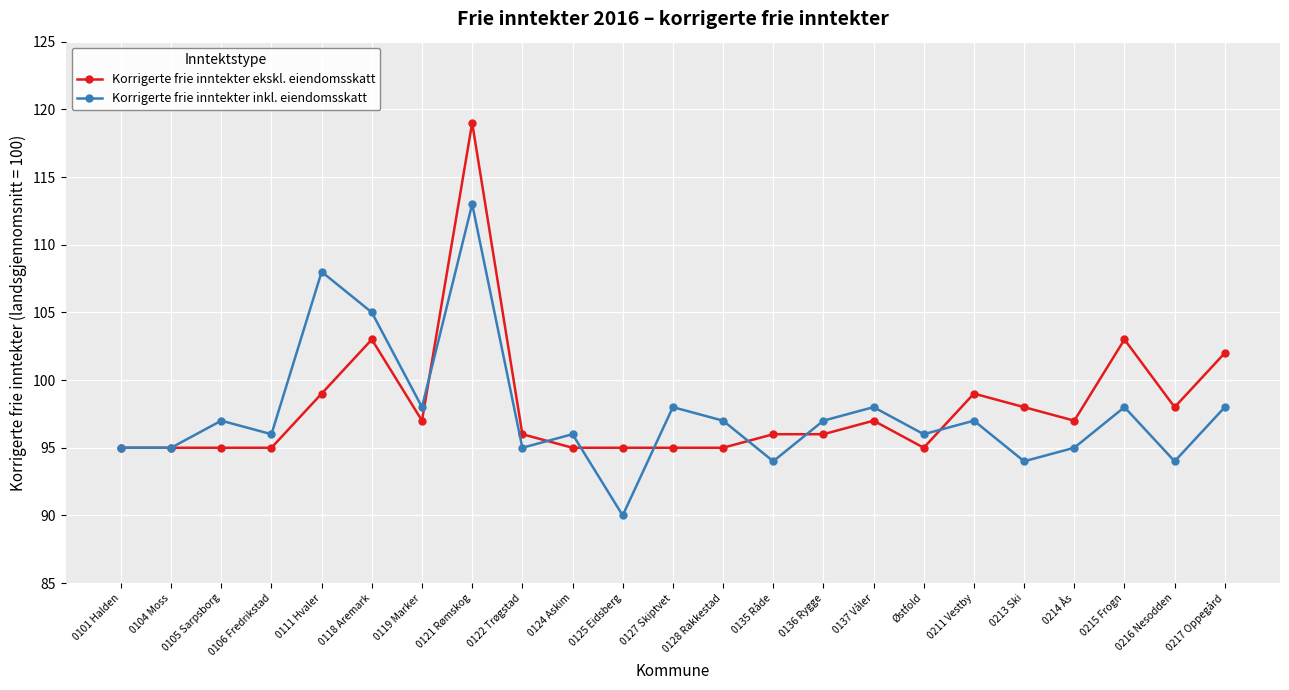

Reading left to right, list all the values displayed in this chart.

Korrigerte frie inntekter ekskl. eiendomsskatt: 0101 Halden=95	0104 Moss=95	0105 Sarpsborg=95	0106 Fredrikstad=95	0111 Hvaler=99	0118 Aremark=103	0119 Marker=97	0121 Rømskog=119	0122 Trøgstad=96	0124 Askim=95	0125 Eidsberg=95	0127 Skiptvet=95	0128 Rakkestad=95	0135 Råde=96	0136 Rygge=96	0137 Våler=97	Østfold=95	0211 Vestby=99	0213 Ski=98	0214 Ås=97	0215 Frogn=103	0216 Nesodden=98	0217 Oppegård=102
Korrigerte frie inntekter inkl. eiendomsskatt: 0101 Halden=95	0104 Moss=95	0105 Sarpsborg=97	0106 Fredrikstad=96	0111 Hvaler=108	0118 Aremark=105	0119 Marker=98	0121 Rømskog=113	0122 Trøgstad=95	0124 Askim=96	0125 Eidsberg=90	0127 Skiptvet=98	0128 Rakkestad=97	0135 Råde=94	0136 Rygge=97	0137 Våler=98	Østfold=96	0211 Vestby=97	0213 Ski=94	0214 Ås=95	0215 Frogn=98	0216 Nesodden=94	0217 Oppegård=98